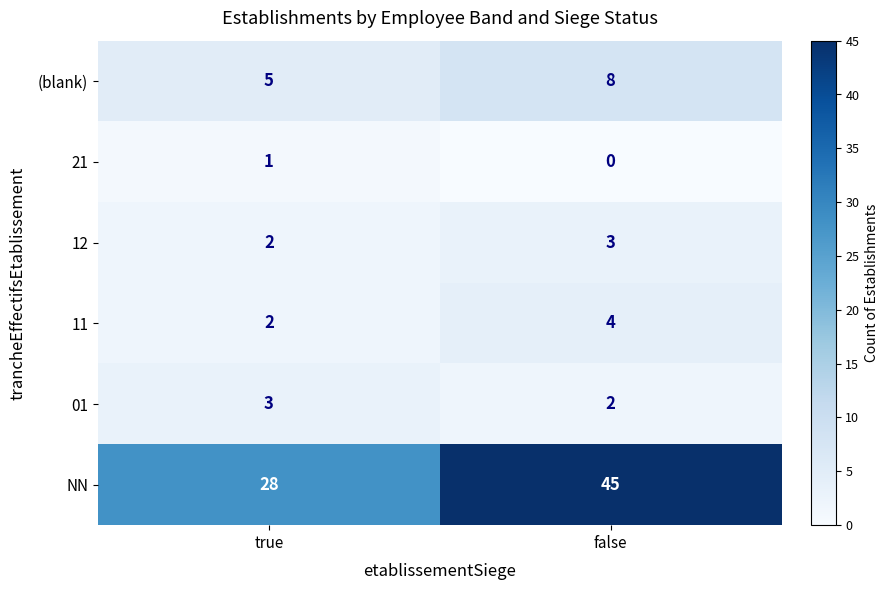

What is the highest value of the NN series?

45